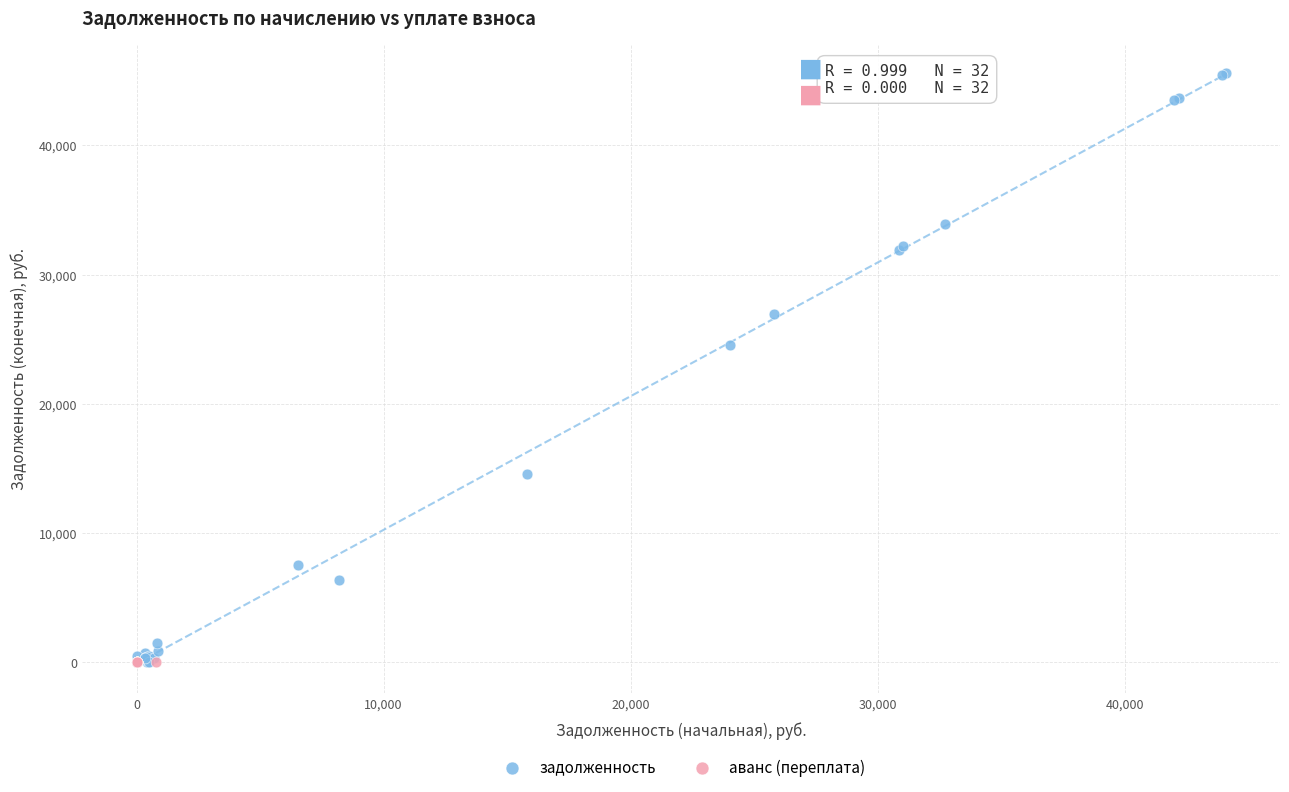

Which series reaches the maximum Y coordinate?

задолженность